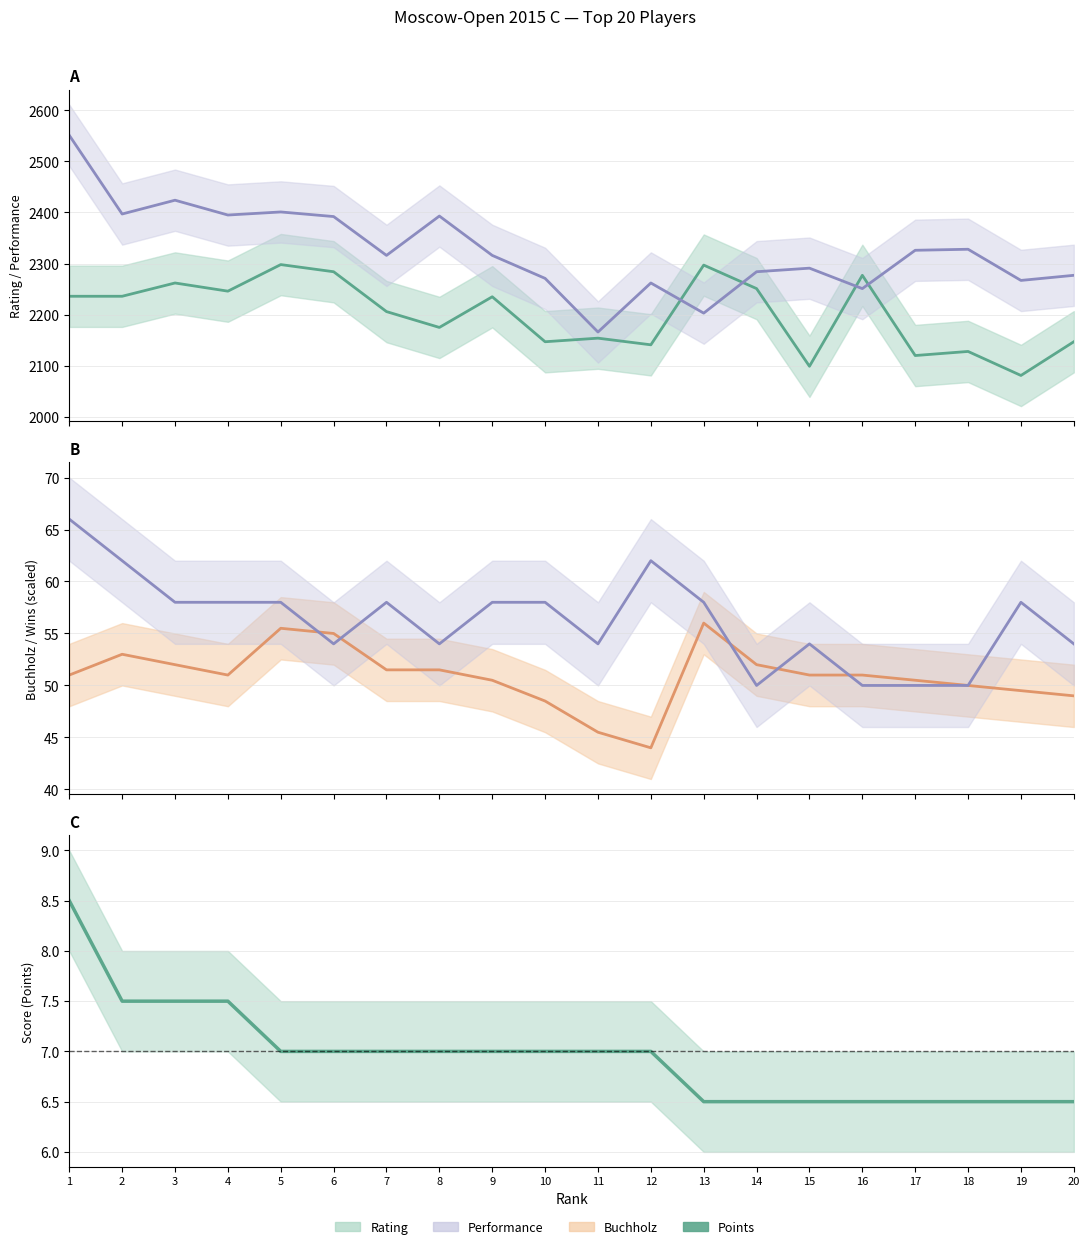

True or false: Wins (scaled) and Rating (mid) cross at least once.

False